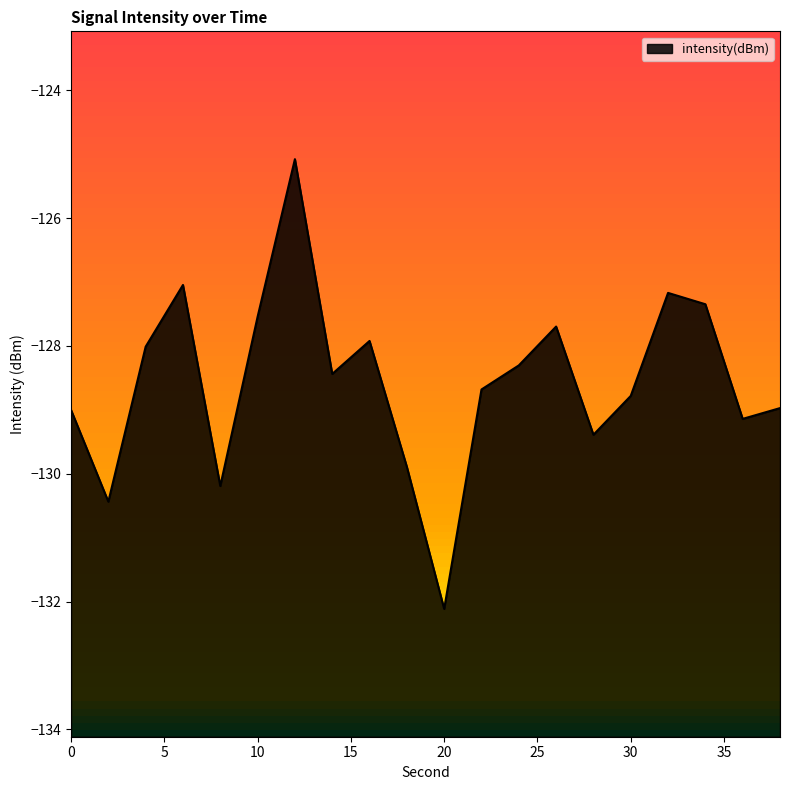

How many lines are shown in the chart?

1